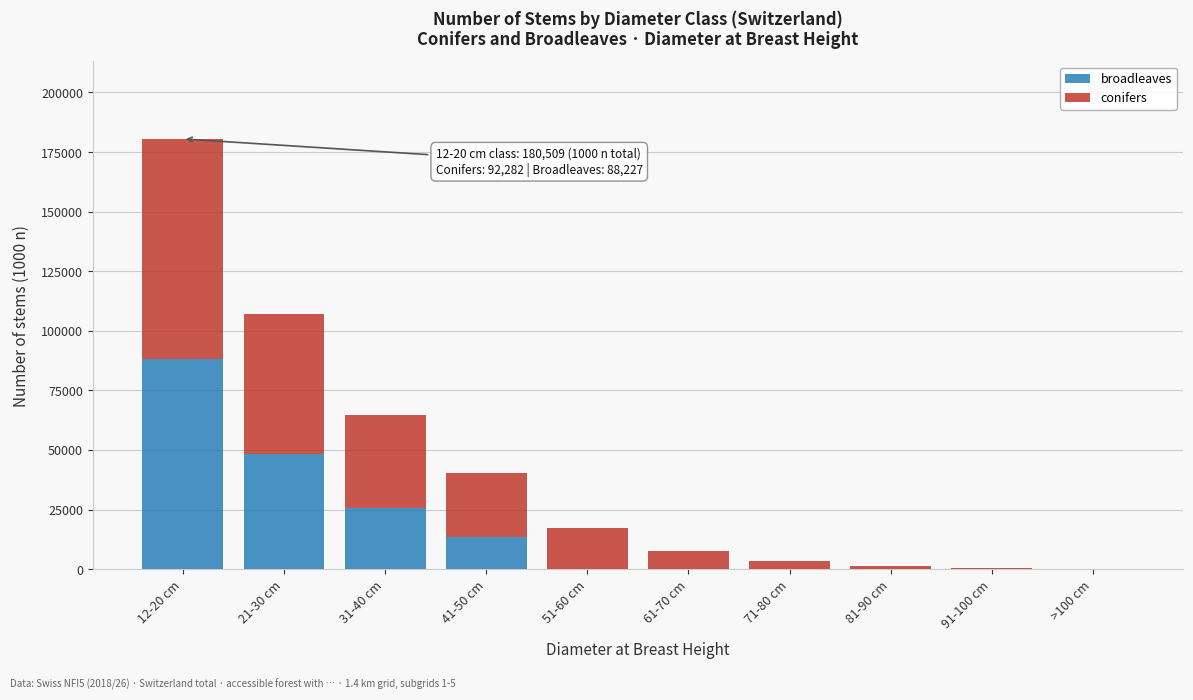

Reading left to right, transcribe the values for broadleaves.

12-20 cm=88227	21-30 cm=48294	31-40 cm=25467	41-50 cm=13538	51-60 cm=0	61-70 cm=0	71-80 cm=0	81-90 cm=0	91-100 cm=0	>100 cm=0